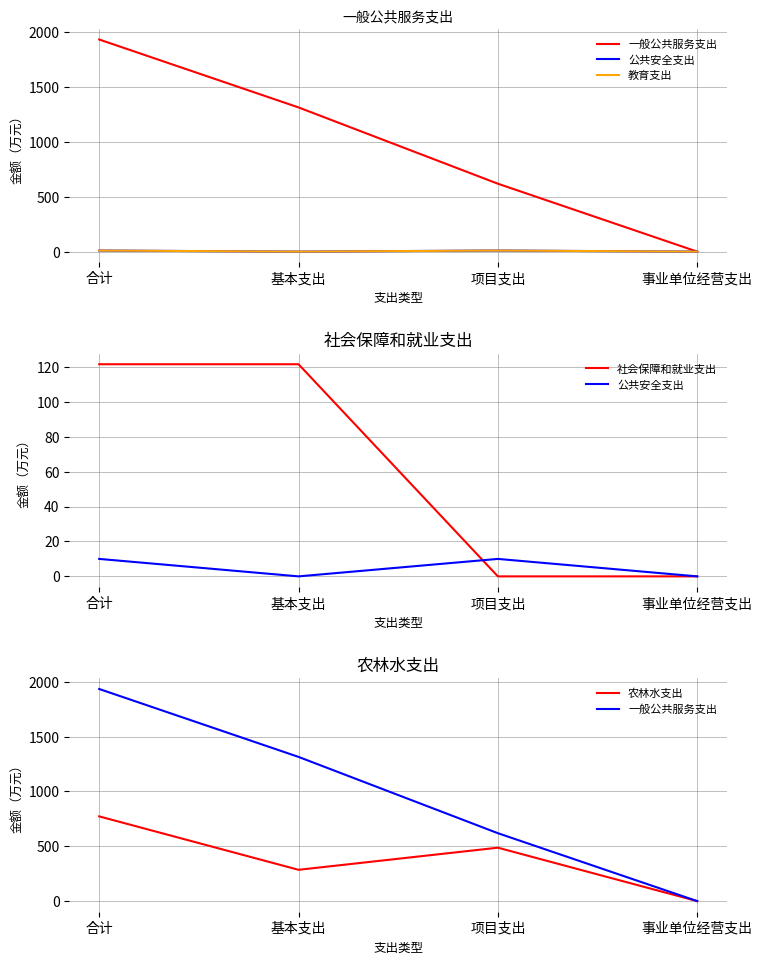

List the labels in order of 社会保障和就业支出 value, smallest first.

项目支出, 事业单位经营支出, 合计, 基本支出